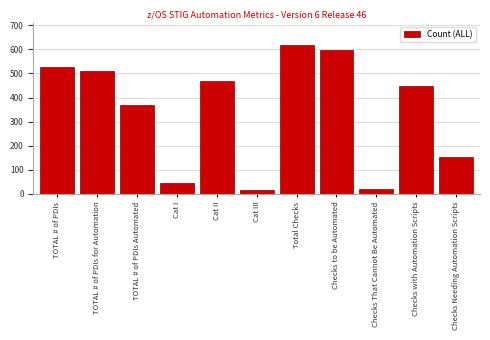

Reading left to right, what are all the values shown in this chart?

529	511	371	44	468	17	619	599	20	446	153